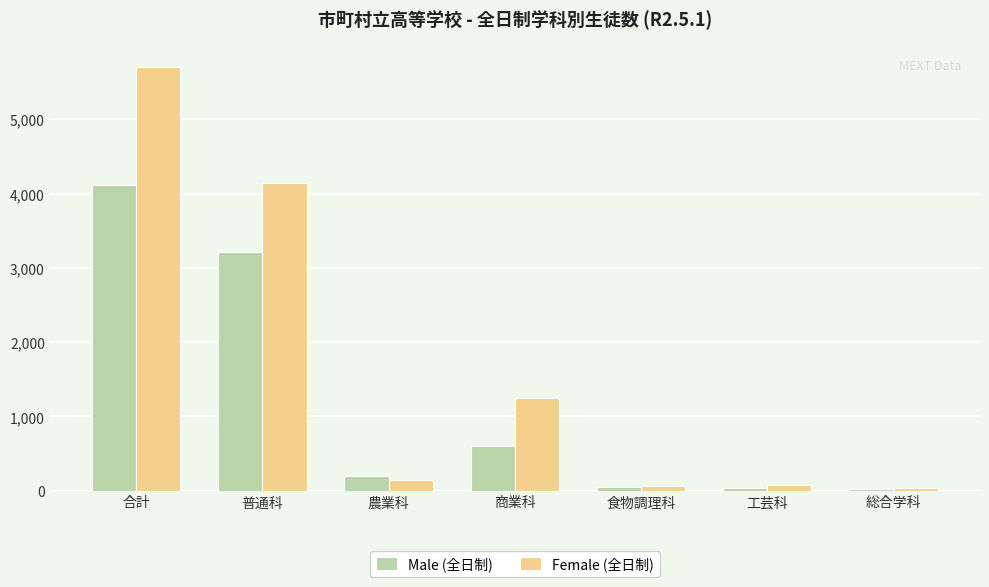

What is the spread (max minus min) of values at 商業科?

650